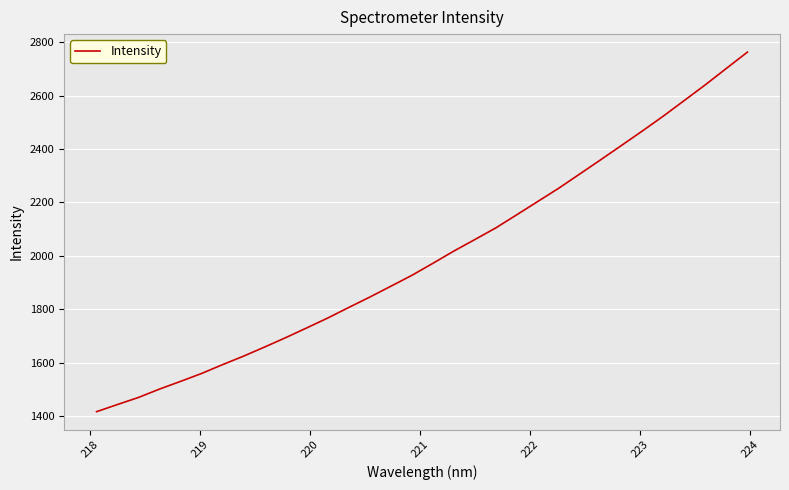

What is the difference between the maximum and minimum values?

1348.1